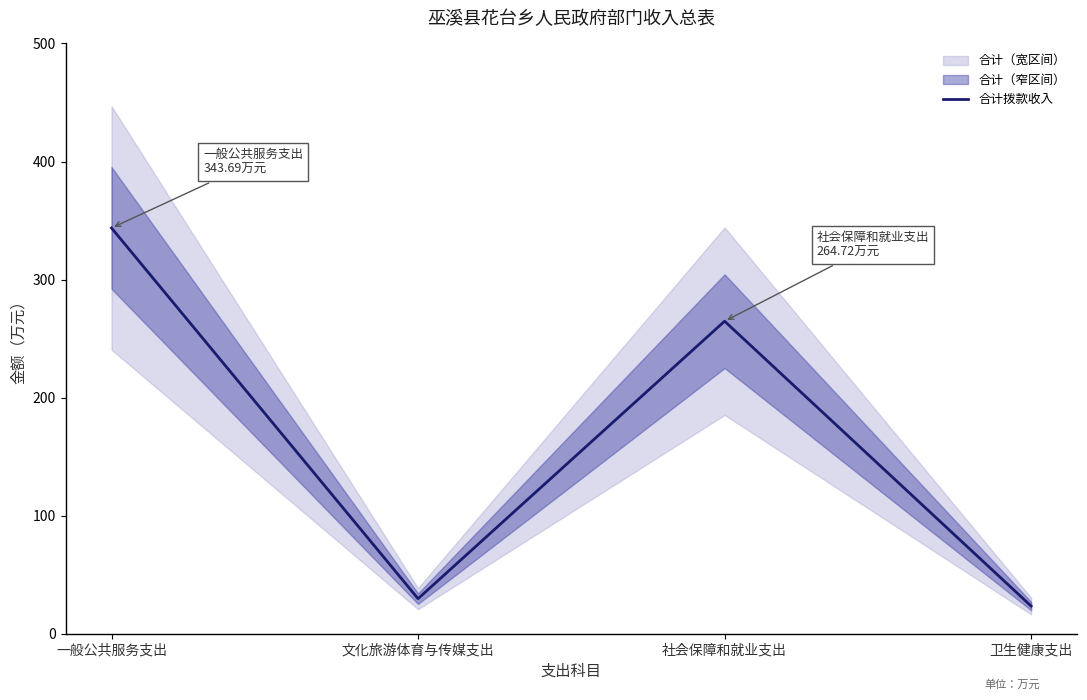

What position from the left is 卫生健康支出?

4